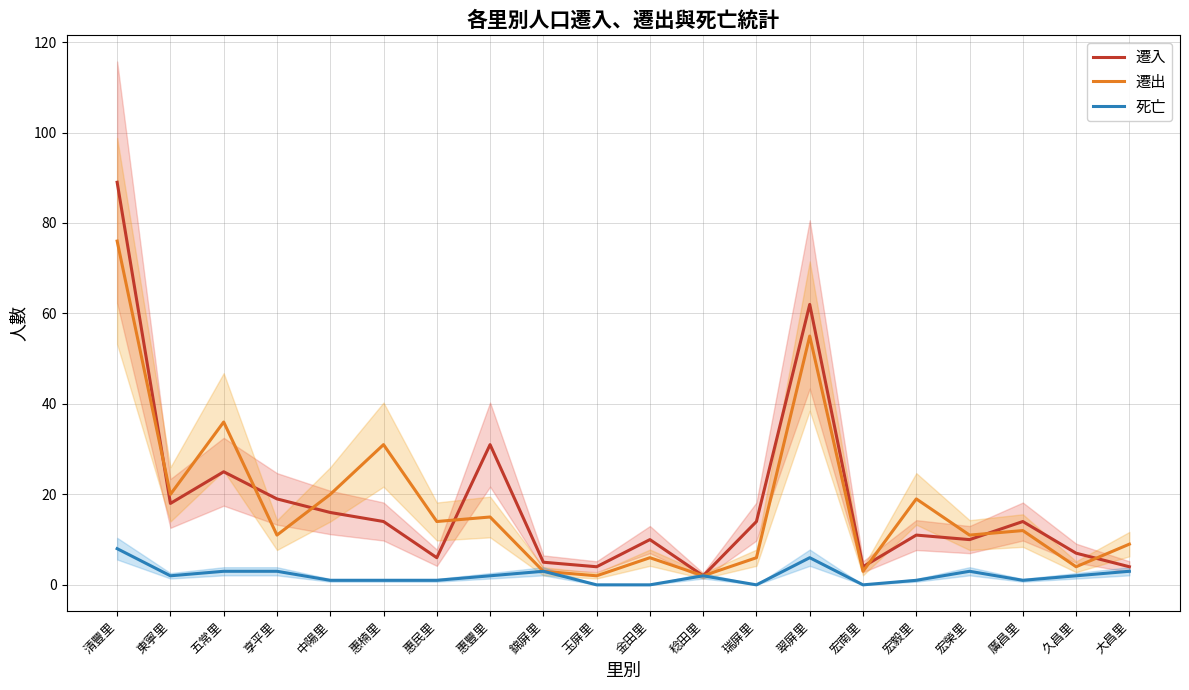

How many series are shown in this chart?

3